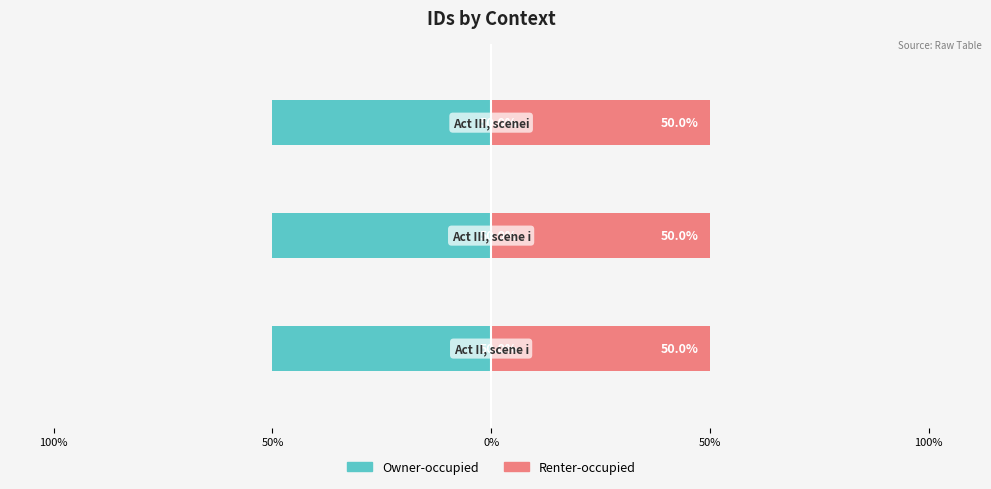

Reading right to left, extract all data points from this chart.

Owner-occupied: 0%=-50.0	50%=-50.0	100%=-50.0
Renter-occupied: 0%=50.0	50%=50.0	100%=50.0